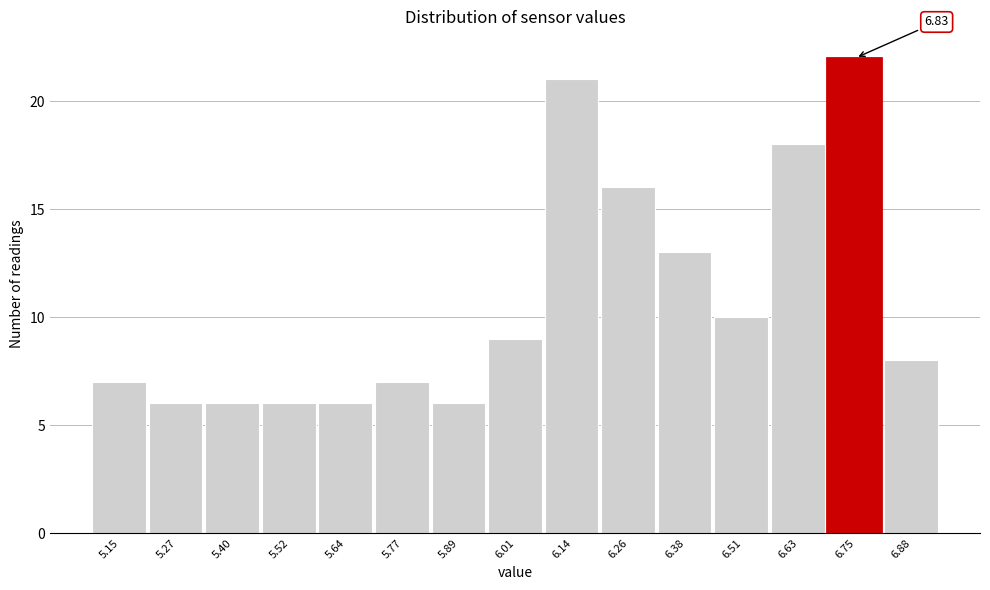

Between 6.75 and 5.40, which is larger?

6.75